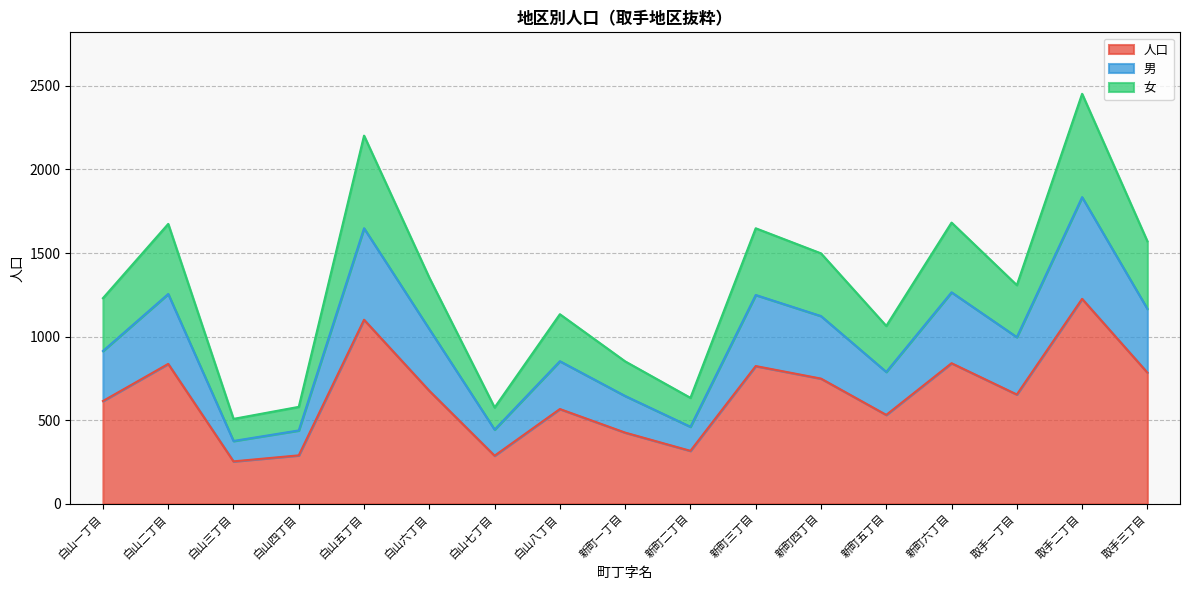

True or false: 女 and 男 intersect in this chart.

False